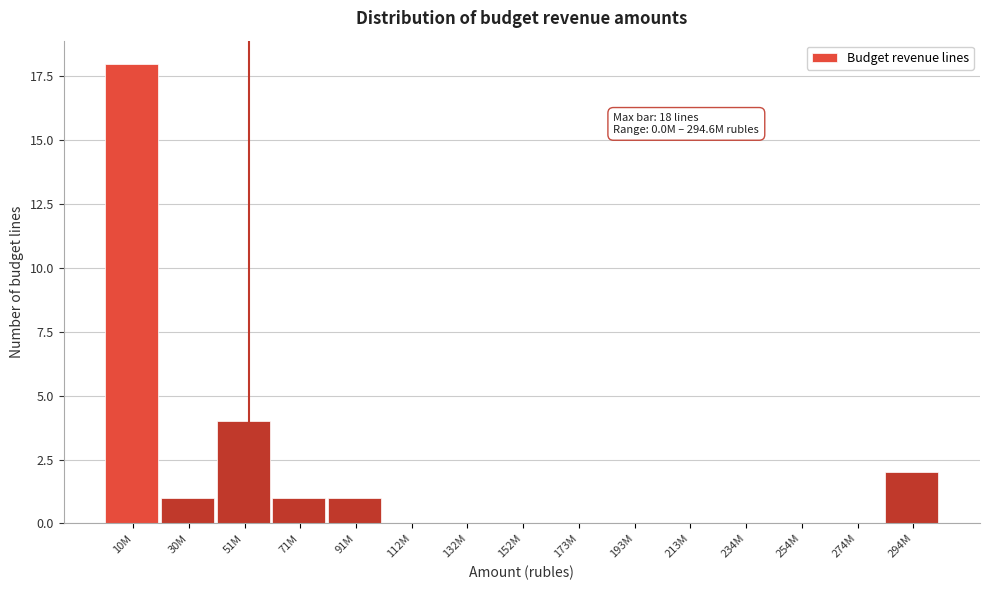

Reading left to right, list all the values displayed in this chart.

10M=18	30M=1	51M=4	71M=1	91M=1	112M=0	132M=0	152M=0	173M=0	193M=0	213M=0	234M=0	254M=0	274M=0	294M=2